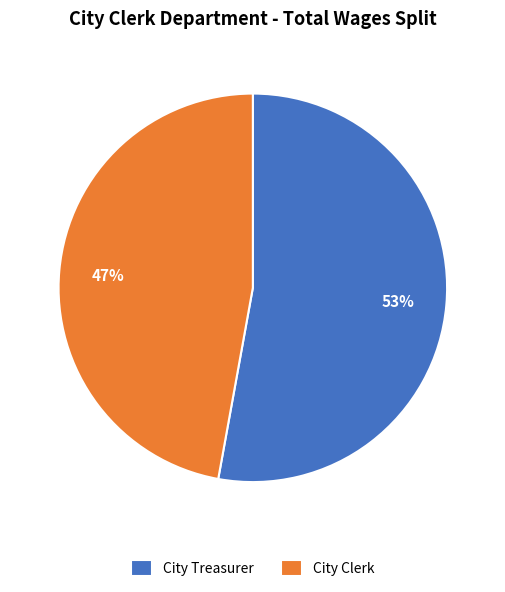

How many segments does this pie chart have?

2